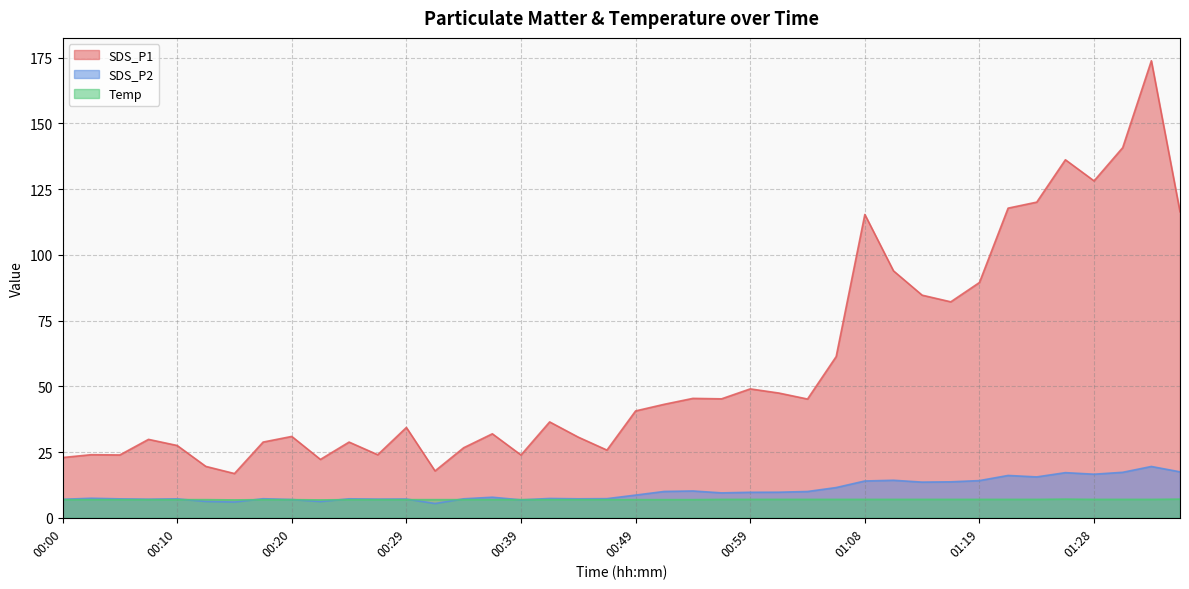

True or false: SDS_P1 has more than 2 points higher than both neighbors.

True